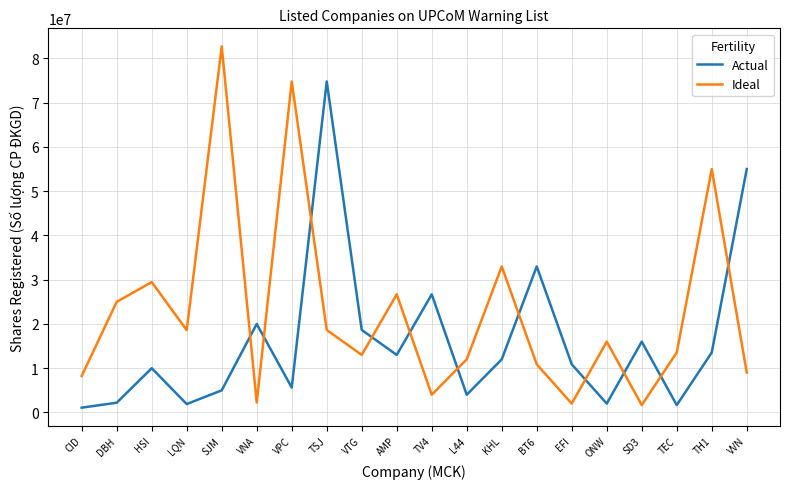

How many interior local peaks does the Actual series have?

6